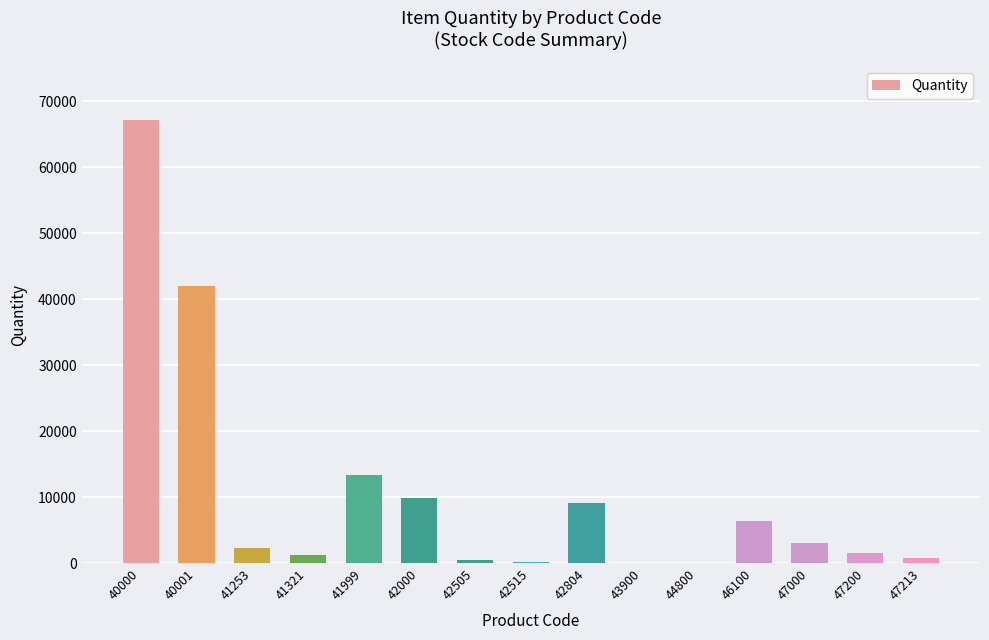

What is the sum of all values?

157946